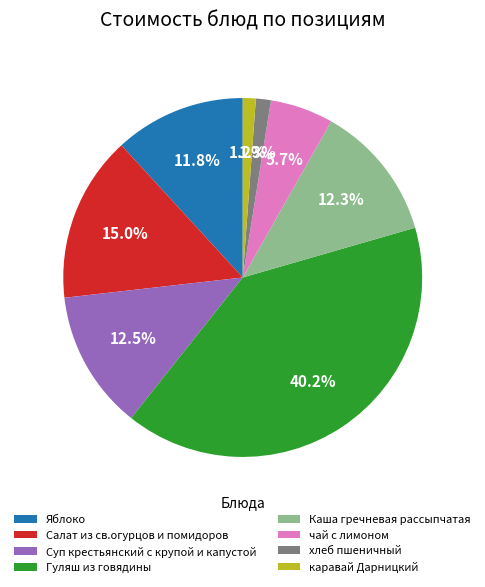

What percentage is the Гуляш из говядины slice, to the nearest percent?

40%